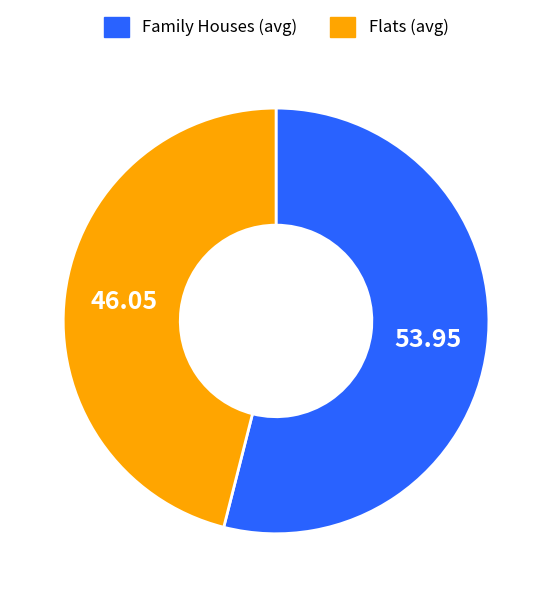

Do Family Houses (avg) and Flats (avg) together represent more than half of the pie?

Yes